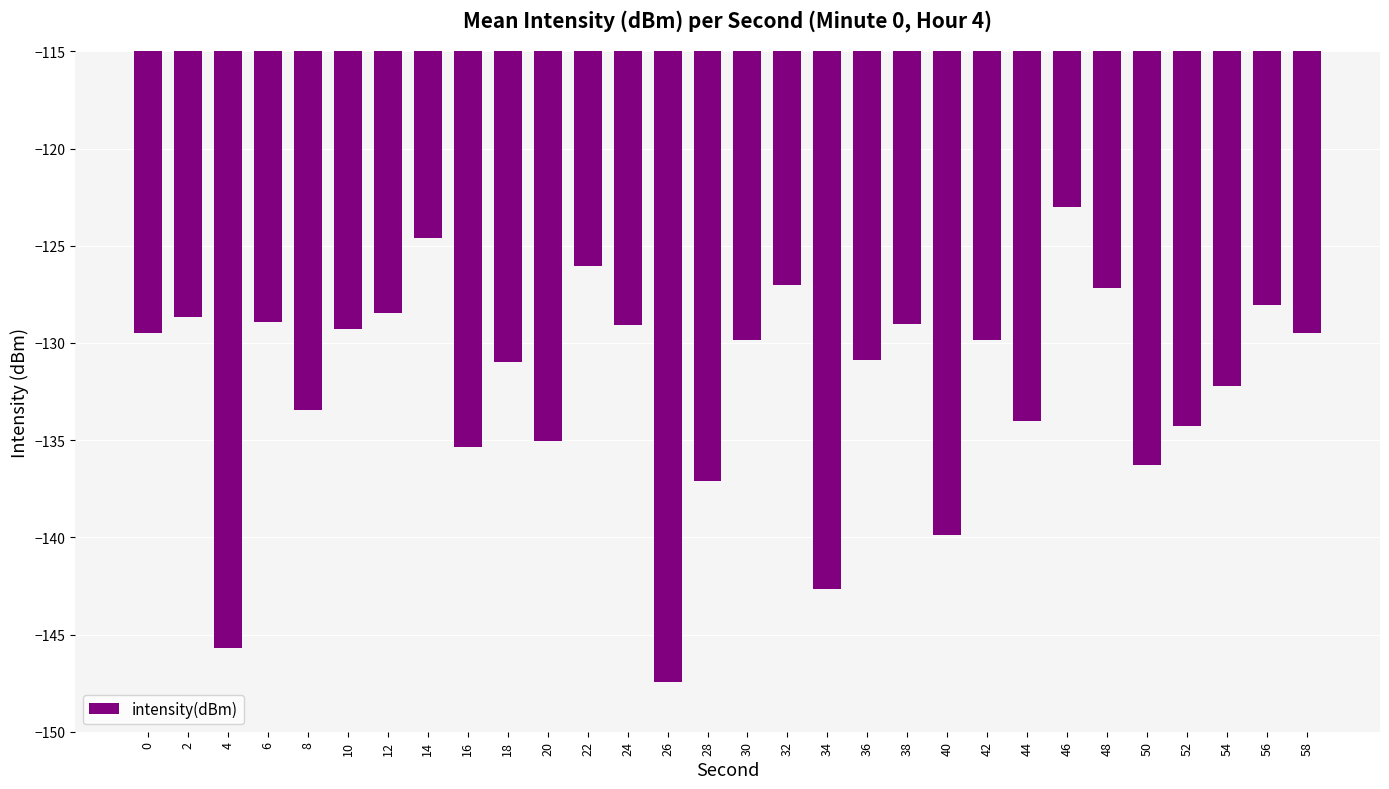

Is it true that the value at 50 is -136.3?

True